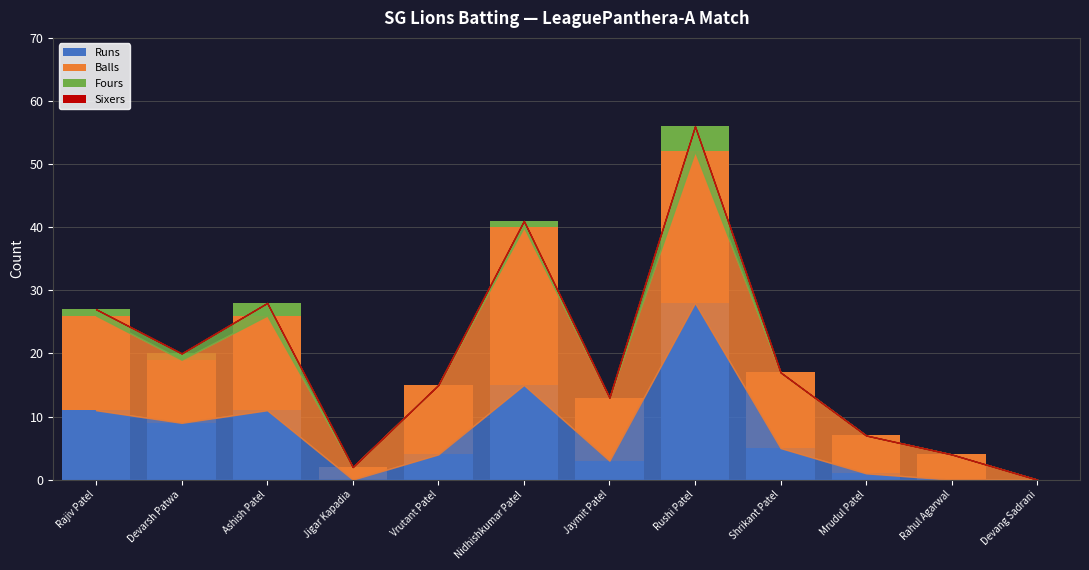

At which category is the sum across all series the highest?

Rushi Patel